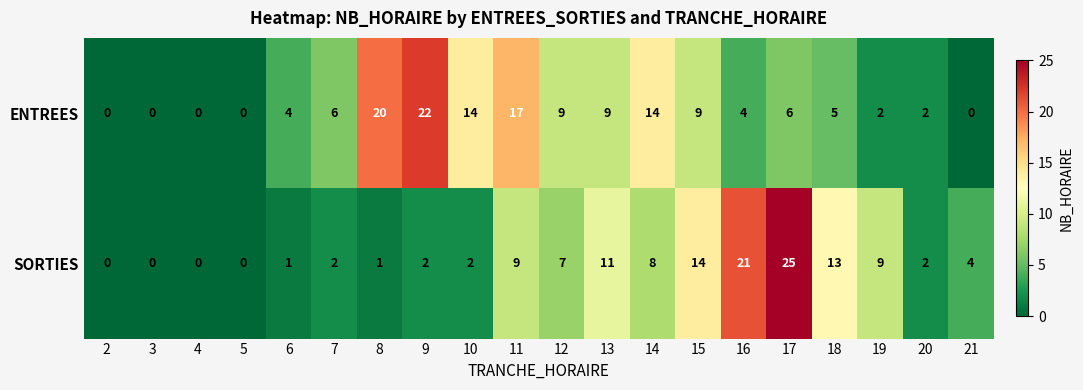

At which category is the sum across all series the highest?

17